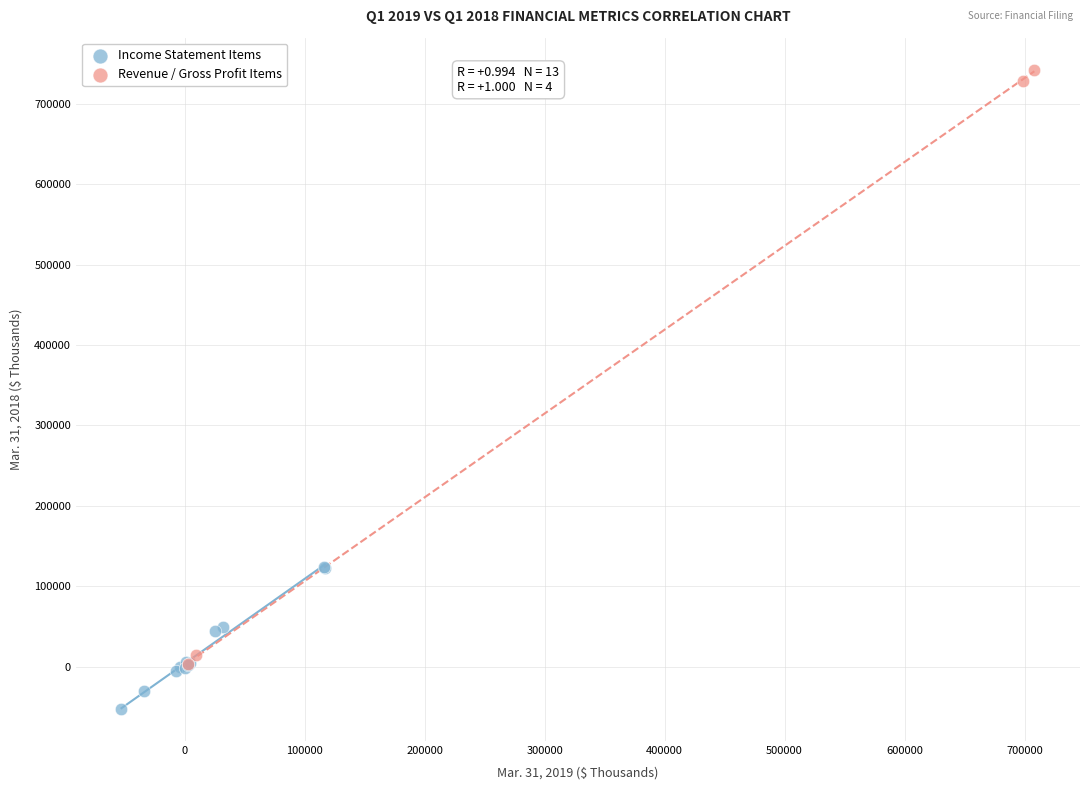

Which series has the widest spread of Y values?

Revenue / Gross Profit Items